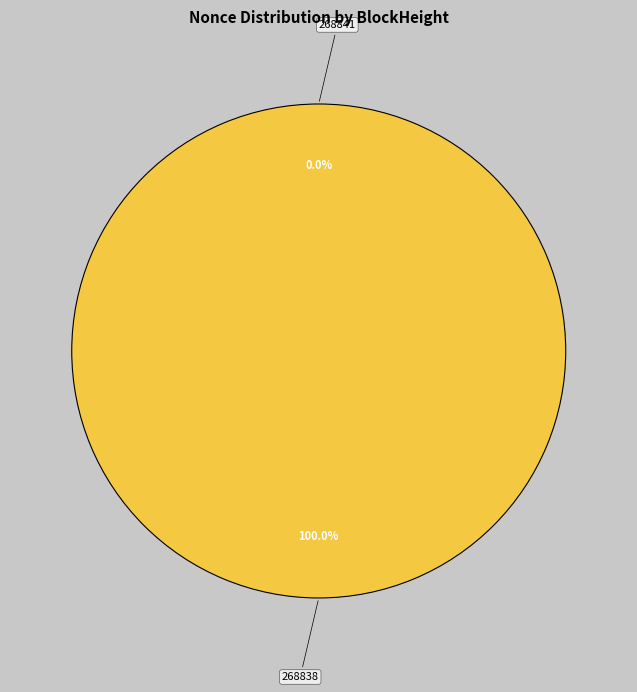

Which slice is the largest?

268838